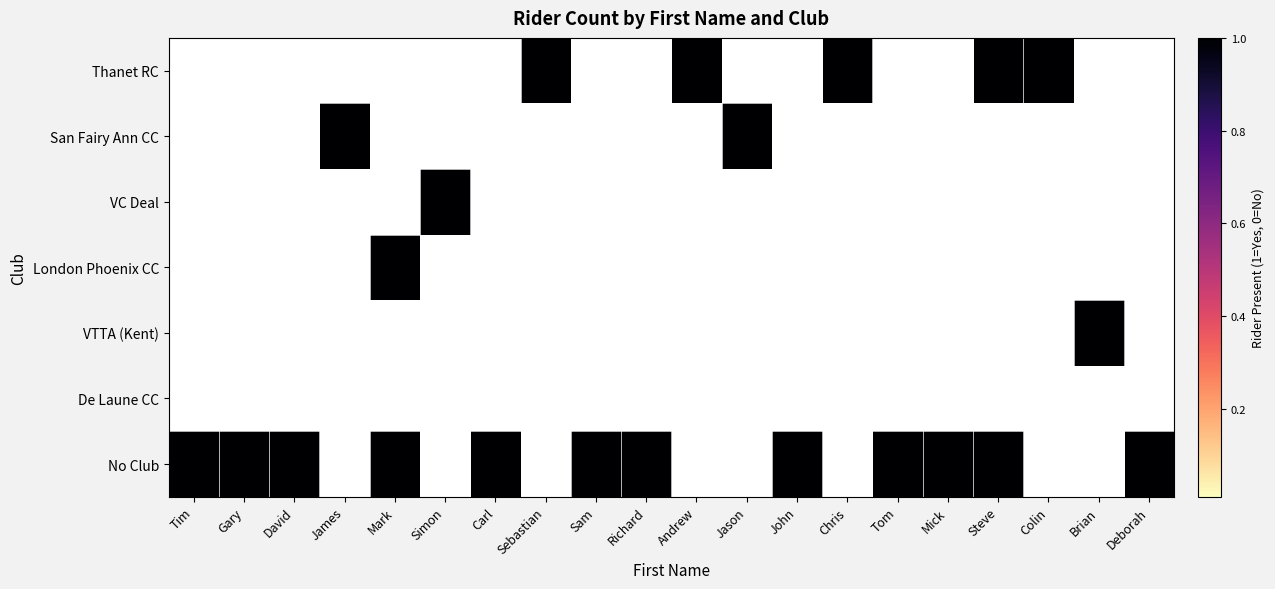

Reading left to right, extract all data points from this chart.

Thanet RC: Tim=0	Gary=0	David=0	James=0	Mark=0	Simon=0	Carl=0	Sebastian=1	Sam=0	Richard=0	Andrew=1	Jason=0	John=0	Chris=1	Tom=0	Mick=0	Steve=1	Colin=1	Brian=0	Deborah=0
San Fairy Ann CC: Tim=0	Gary=0	David=0	James=1	Mark=0	Simon=0	Carl=0	Sebastian=0	Sam=0	Richard=0	Andrew=0	Jason=1	John=0	Chris=0	Tom=0	Mick=0	Steve=0	Colin=0	Brian=0	Deborah=0
VC Deal: Tim=0	Gary=0	David=0	James=0	Mark=0	Simon=1	Carl=0	Sebastian=0	Sam=0	Richard=0	Andrew=0	Jason=0	John=0	Chris=0	Tom=0	Mick=0	Steve=0	Colin=0	Brian=0	Deborah=0
London Phoenix CC: Tim=0	Gary=0	David=0	James=0	Mark=1	Simon=0	Carl=0	Sebastian=0	Sam=0	Richard=0	Andrew=0	Jason=0	John=0	Chris=0	Tom=0	Mick=0	Steve=0	Colin=0	Brian=0	Deborah=0
VTTA (Kent): Tim=0	Gary=0	David=0	James=0	Mark=0	Simon=0	Carl=0	Sebastian=0	Sam=0	Richard=0	Andrew=0	Jason=0	John=0	Chris=0	Tom=0	Mick=0	Steve=0	Colin=0	Brian=1	Deborah=0
De Laune CC: Tim=0	Gary=0	David=0	James=0	Mark=0	Simon=0	Carl=0	Sebastian=0	Sam=0	Richard=0	Andrew=0	Jason=0	John=0	Chris=0	Tom=0	Mick=0	Steve=0	Colin=0	Brian=0	Deborah=0
No Club: Tim=1	Gary=1	David=1	James=0	Mark=1	Simon=0	Carl=1	Sebastian=0	Sam=1	Richard=1	Andrew=0	Jason=0	John=1	Chris=0	Tom=1	Mick=1	Steve=1	Colin=0	Brian=0	Deborah=1